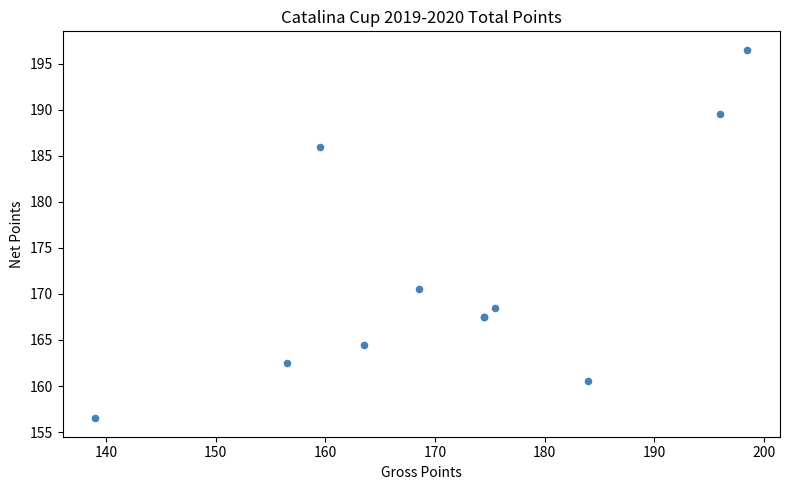

What Y value in the scatter plot is closest to 176?

170.5